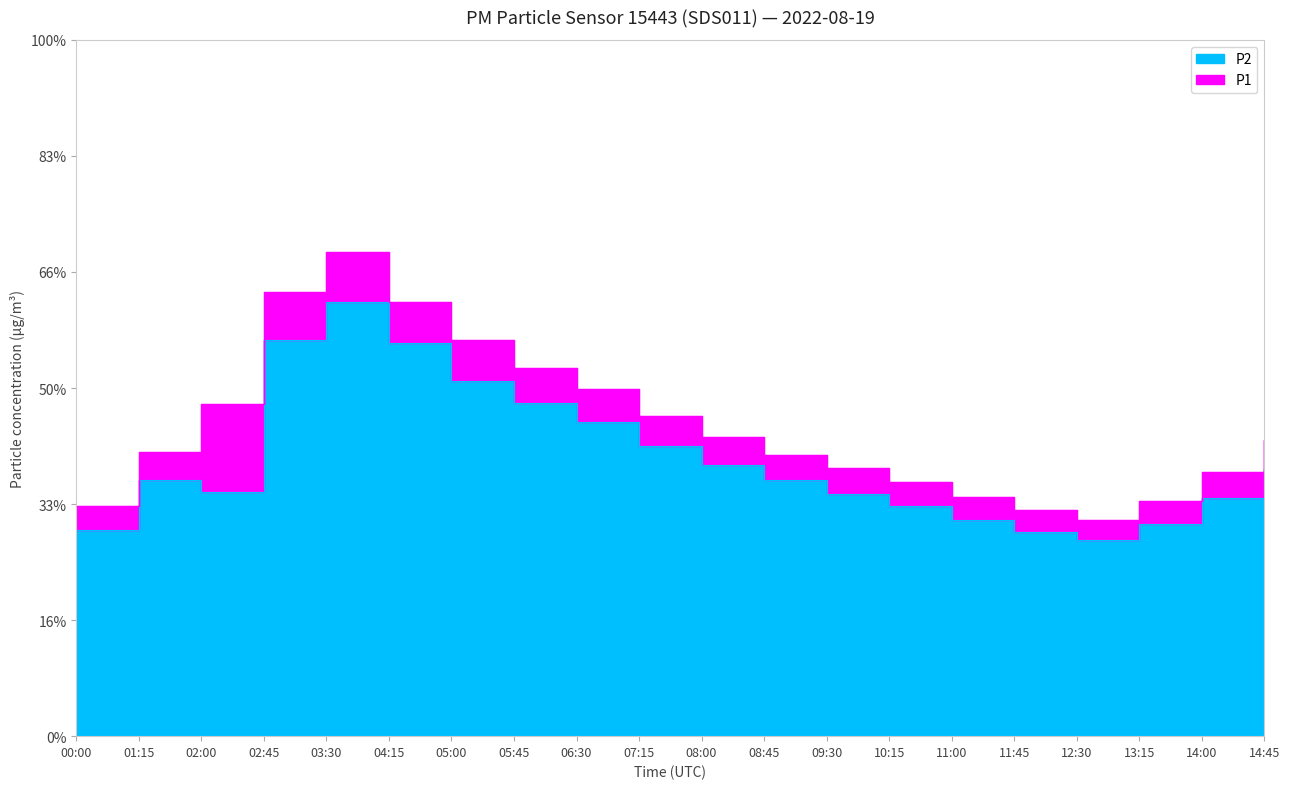

The P2 series shows 3.2 at 03:30. True or false?

False